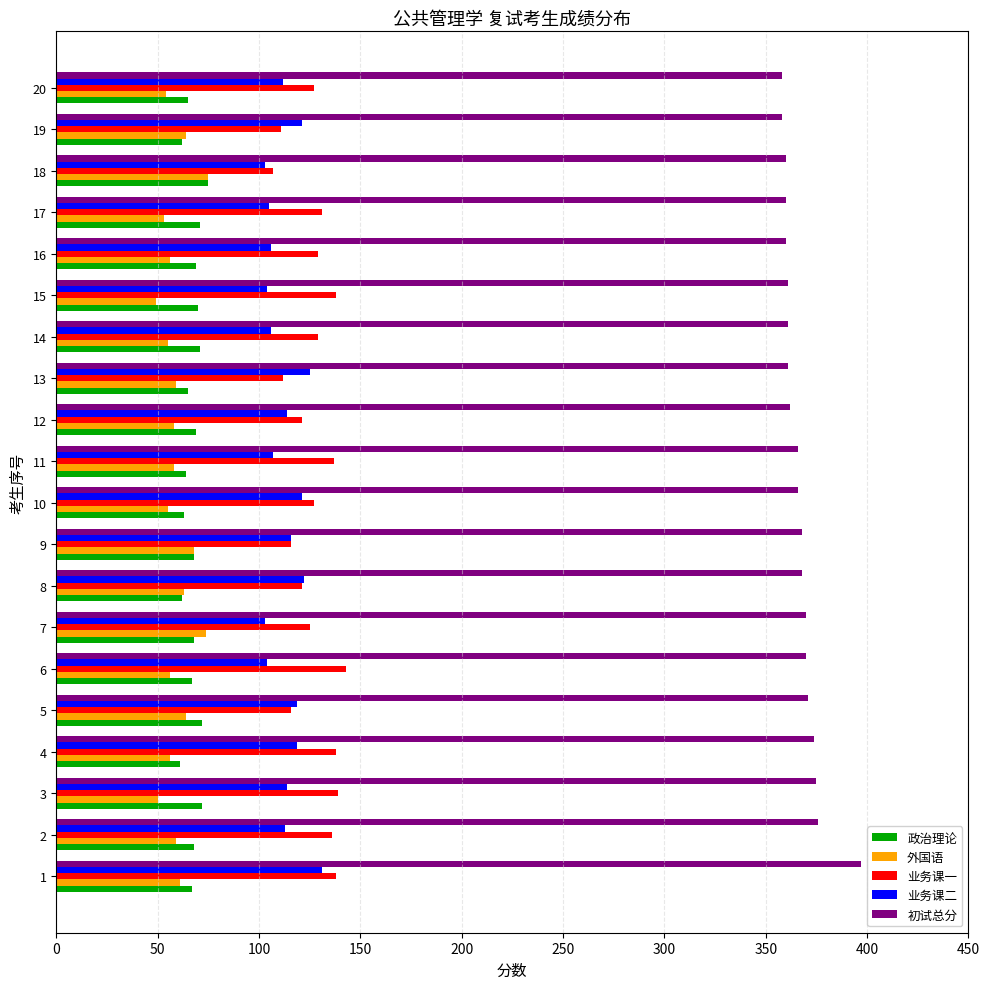

What is the average value of the 初试总分 series?

367